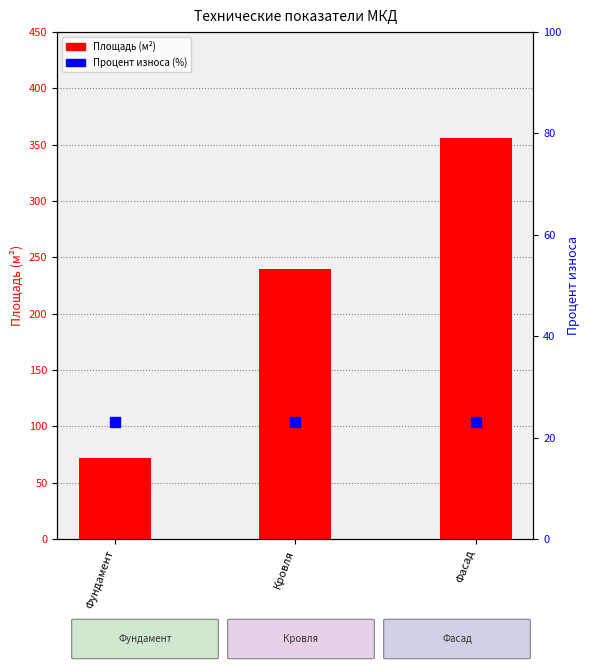

Which series has the largest total across all categories?

Площадь (м²)